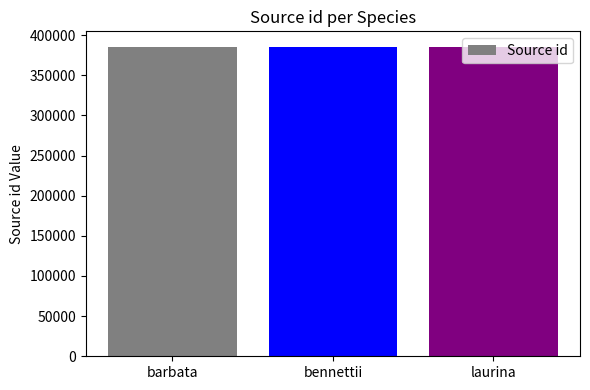

What is the value of the 2nd bar from the left?

385363